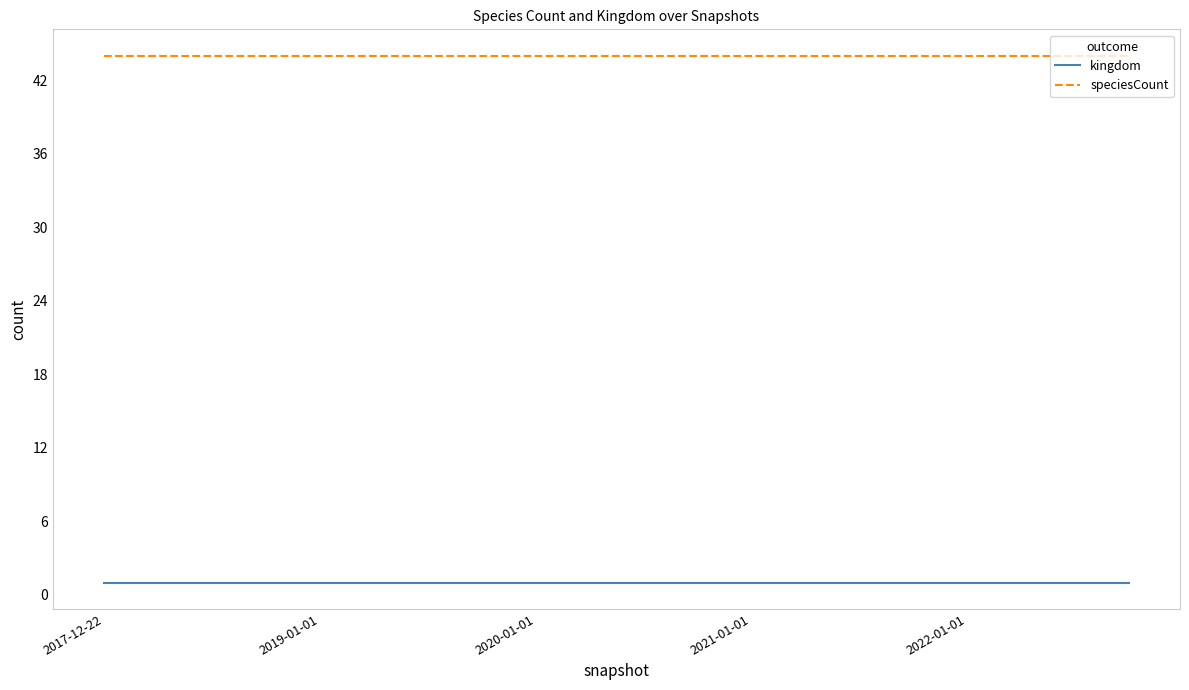

True or false: kingdom and speciesCount intersect in this chart.

False